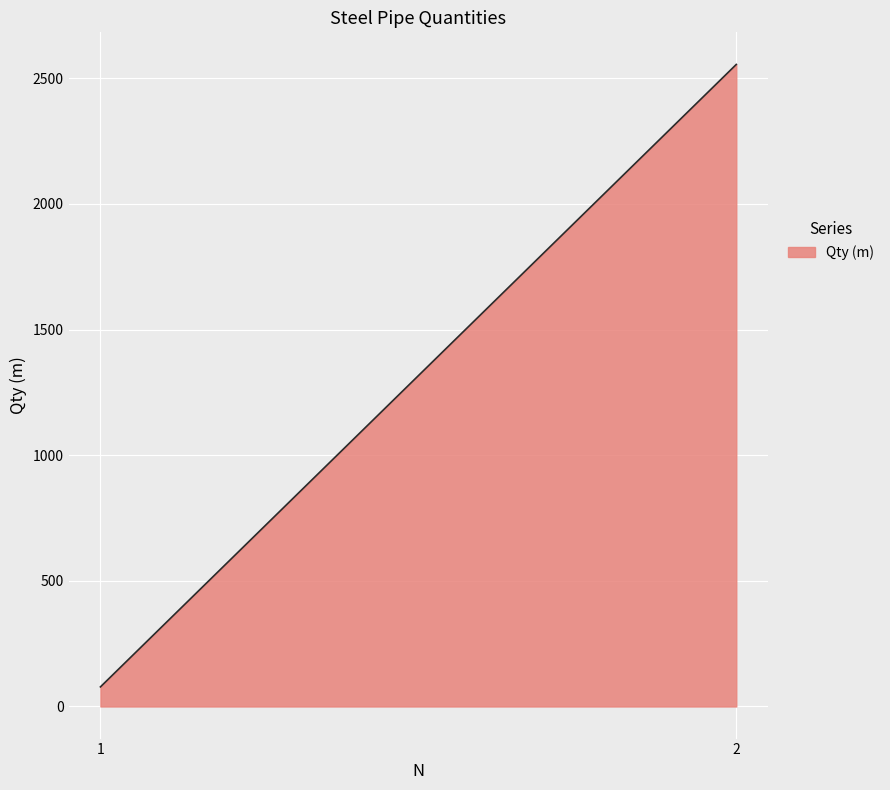

What is the difference between the maximum and minimum values?

2477.0